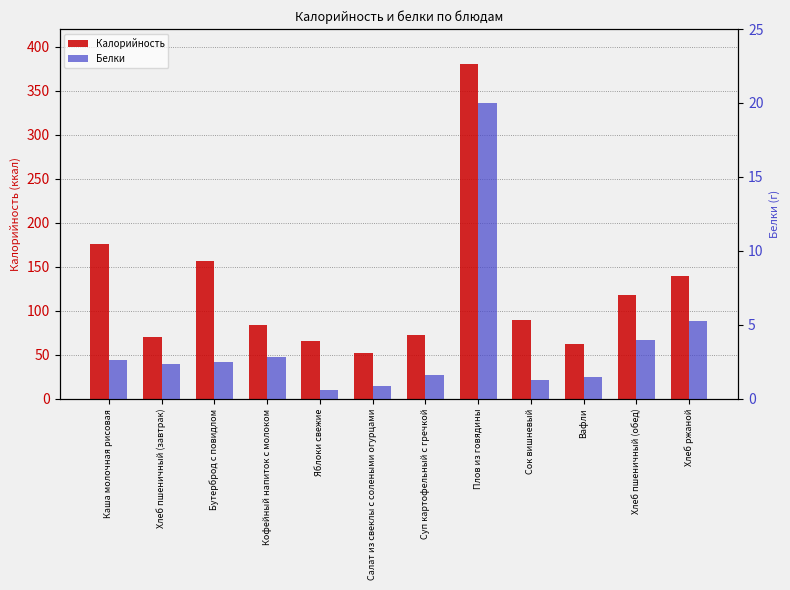

Reading right to left, extract all data points from this chart.

Калорийность: Хлеб ржаной=139.2	Хлеб пшеничный (обед)=117.5	Вафли=62.0	Сок вишневый=90.0	Плов из говядины=380.0	Суп картофельный с гречкой=72.6	Салат из свеклы с солеными огурцами=52.4	Яблоки свежие=66.0	Кофейный напиток с молоком=84.0	Бутерброд с повидлом=156.0	Хлеб пшеничный (завтрак)=70.5	Каша молочная рисовая=175.8
Белки: Хлеб ржаной=5.3	Хлеб пшеничный (обед)=4.0	Вафли=1.5	Сок вишневый=1.3	Плов из говядины=20.0	Суп картофельный с гречкой=1.6	Салат из свеклы с солеными огурцами=0.9	Яблоки свежие=0.6	Кофейный напиток с молоком=2.8	Бутерброд с повидлом=2.5	Хлеб пшеничный (завтрак)=2.4	Каша молочная рисовая=2.6